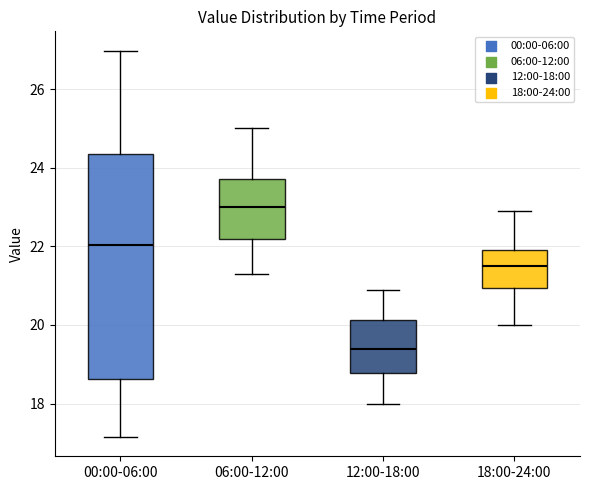

Reading left to right, read every box against the y-axis: the position of its median line, the range the box covers, and the ends of its whiskers. The values are not printed on the chart, so give them approximately, as read against the axis.

00:00-06:00: median 22.0, box 18.6 to 24.4, whiskers 17.2 to 27.0
06:00-12:00: median 23.0, box 22.2 to 23.8, whiskers 21.4 to 25.0
12:00-18:00: median 19.4, box 18.8 to 20.2, whiskers 18.0 to 21.0
18:00-24:00: median 21.6, box 21.0 to 22.0, whiskers 20.0 to 23.0